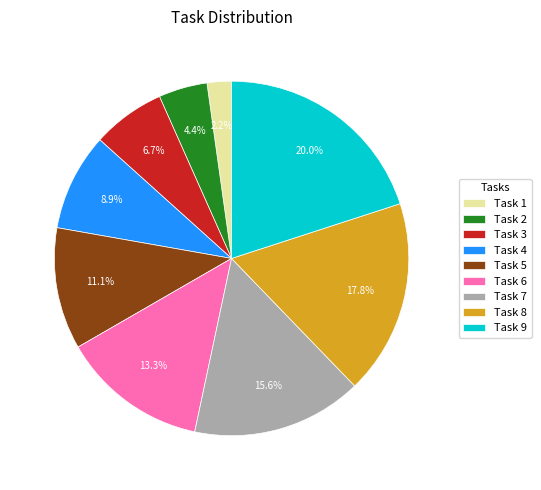

Rank the categories by value from lowest to highest.

Task 1, Task 2, Task 3, Task 4, Task 5, Task 6, Task 7, Task 8, Task 9